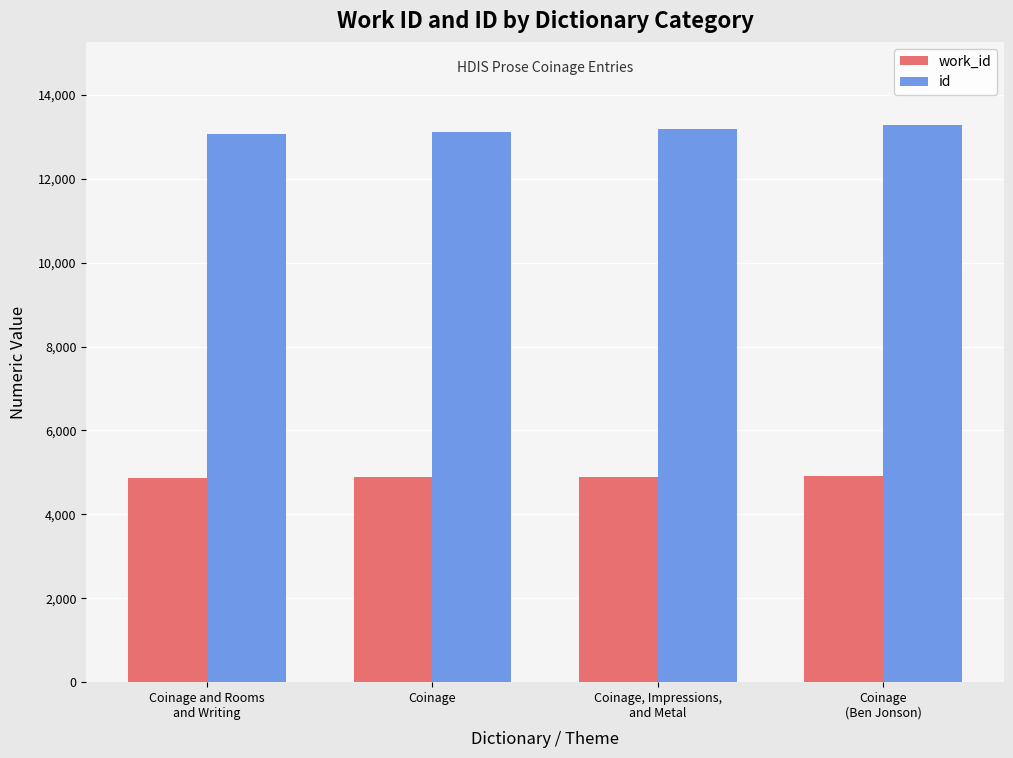

At how many categories does at least one series exceed 8871?

4